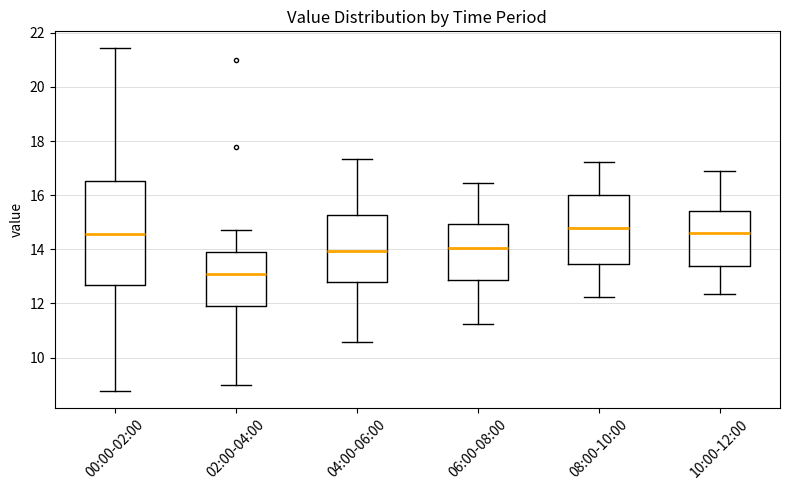

Which box is the tallest, from its lower edge to its upper edge?

00:00-02:00